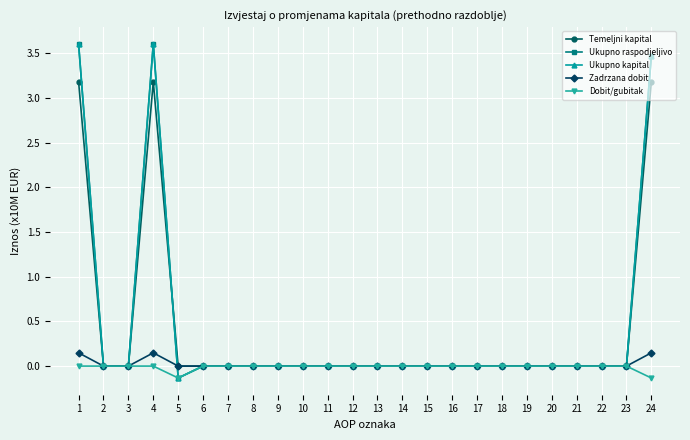

Is this an area chart (filled region under the line)?

No